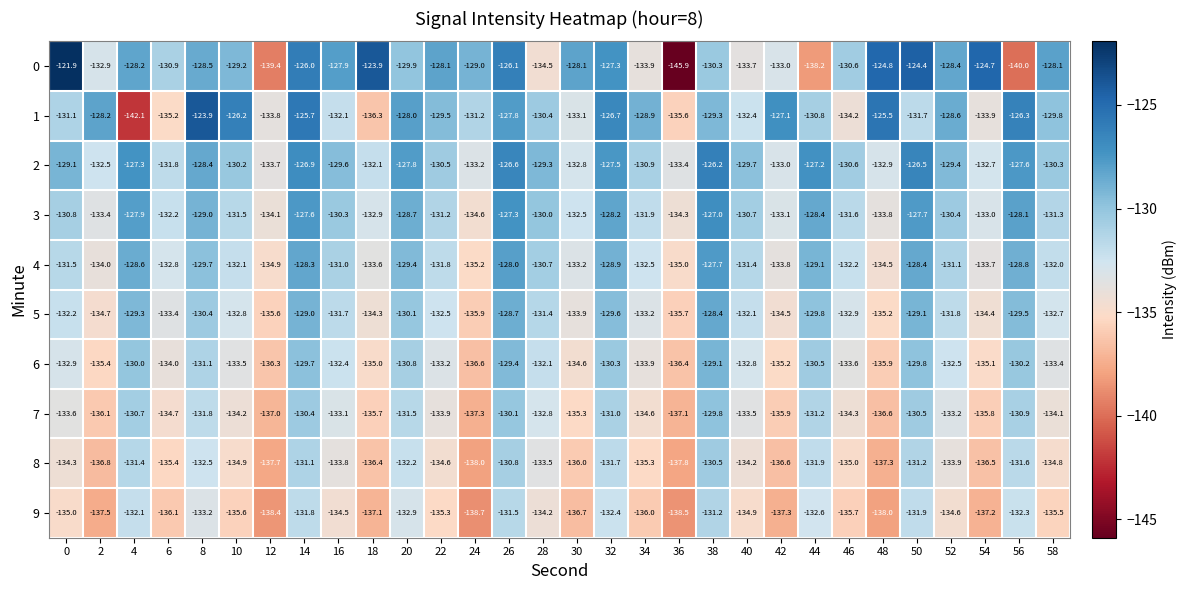

How many categories are shown in the chart?

30